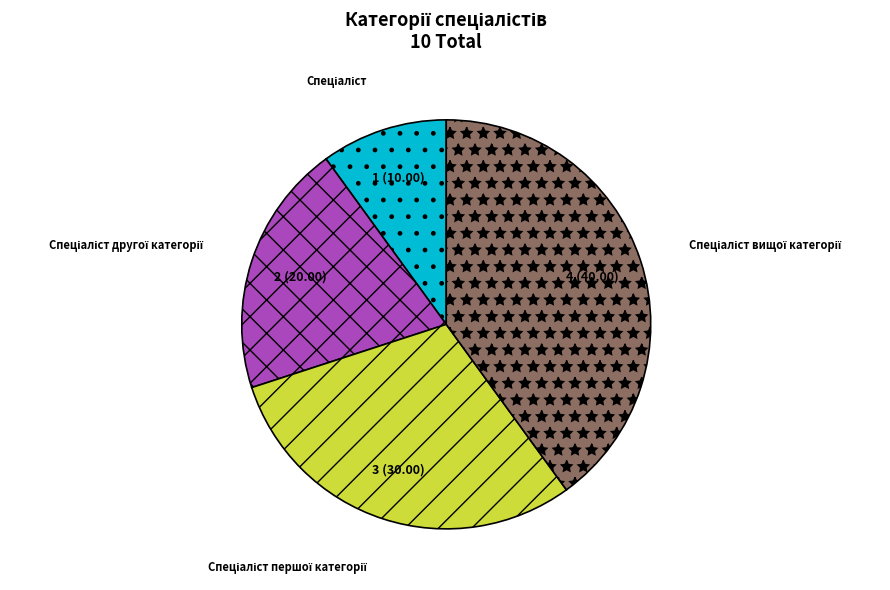

Does any single category account for the majority?

No